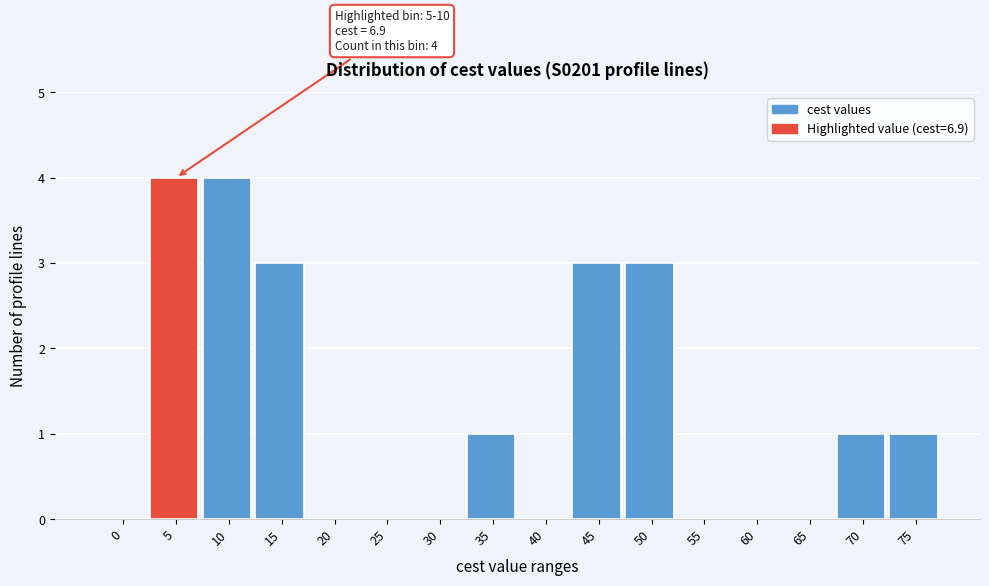

Reading left to right, transcribe all the data shown in this chart.

0=0	5=4	10=4	15=3	20=0	25=0	30=0	35=1	40=0	45=3	50=3	55=0	60=0	65=0	70=1	75=1